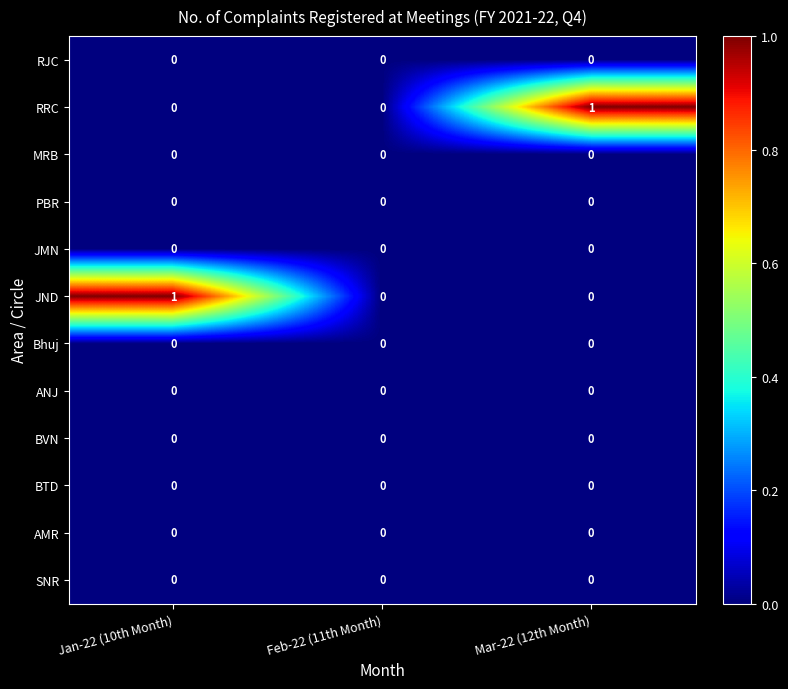

The RJC series shows 0 at Jan-22 (10th Month). True or false?

True